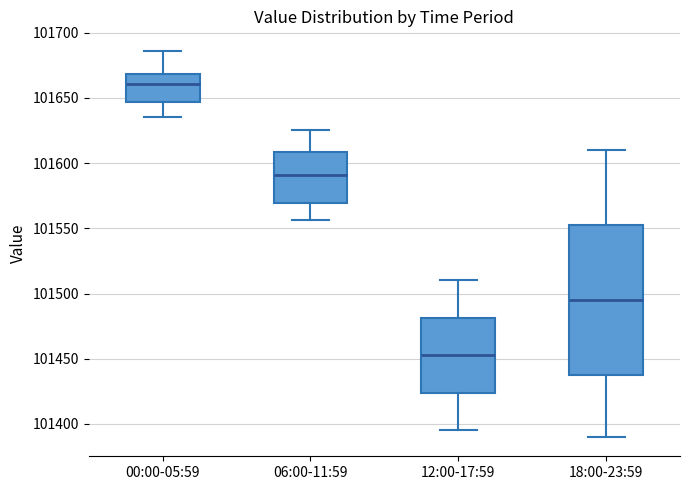

Reading left to right, read every box against the y-axis: the position of its median line, the range the box covers, and the ends of its whiskers. The values are not printed on the chart, so give them approximately, as read against the axis.

00:00-05:59: median 101660, box 101645 to 101670, whiskers 101635 to 101685
06:00-11:59: median 101590, box 101570 to 101610, whiskers 101555 to 101625
12:00-17:59: median 101455, box 101425 to 101480, whiskers 101395 to 101510
18:00-23:59: median 101495, box 101440 to 101555, whiskers 101390 to 101610